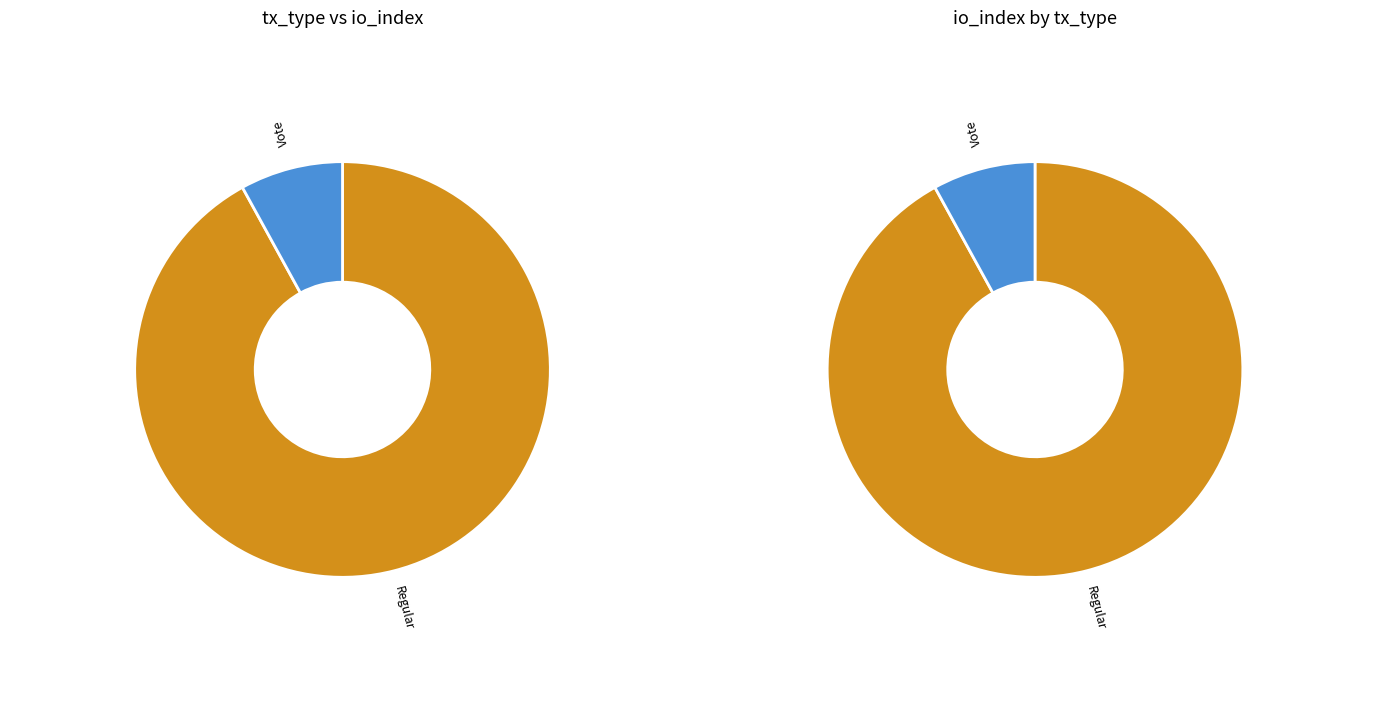

Is Regular the majority of the pie?

Yes